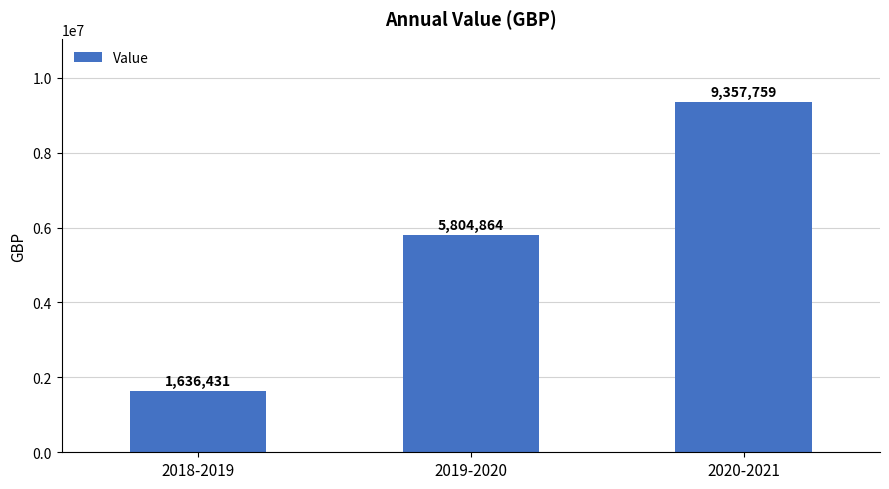

What is the label of the 3rd bar from the right?

2018-2019